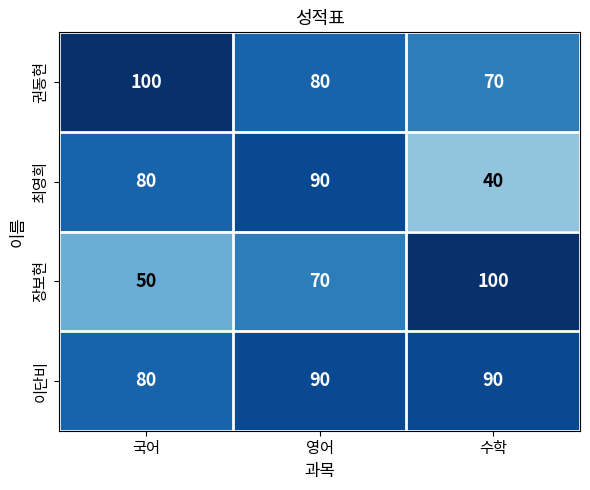

Is it true that 최영희 equals 10 at 수학?

False